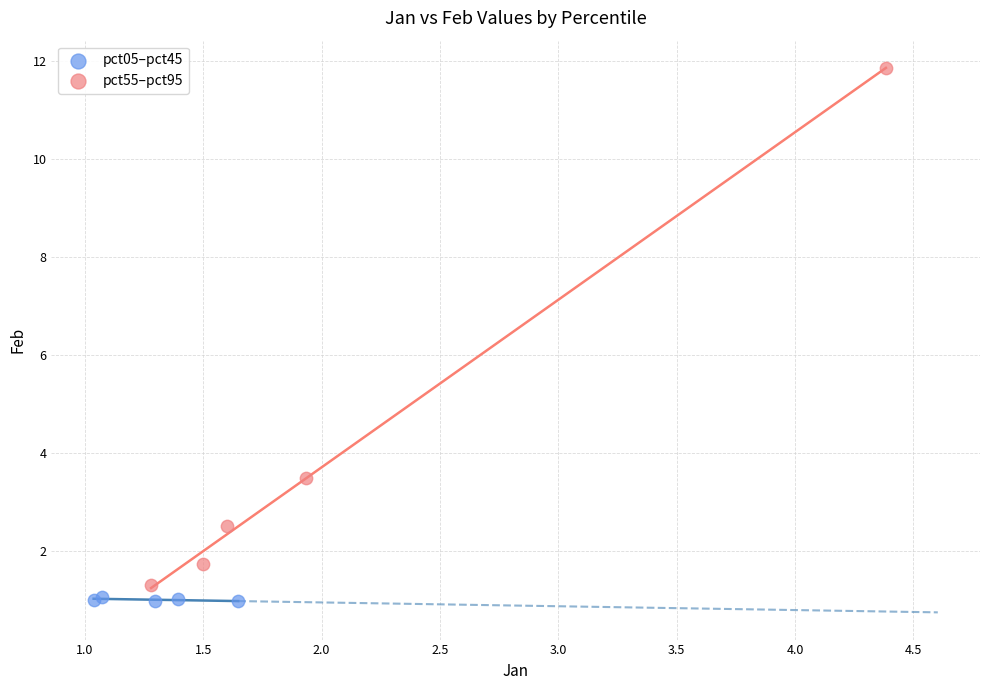

Which series has the largest Y range (max minus min)?

pct55–pct95